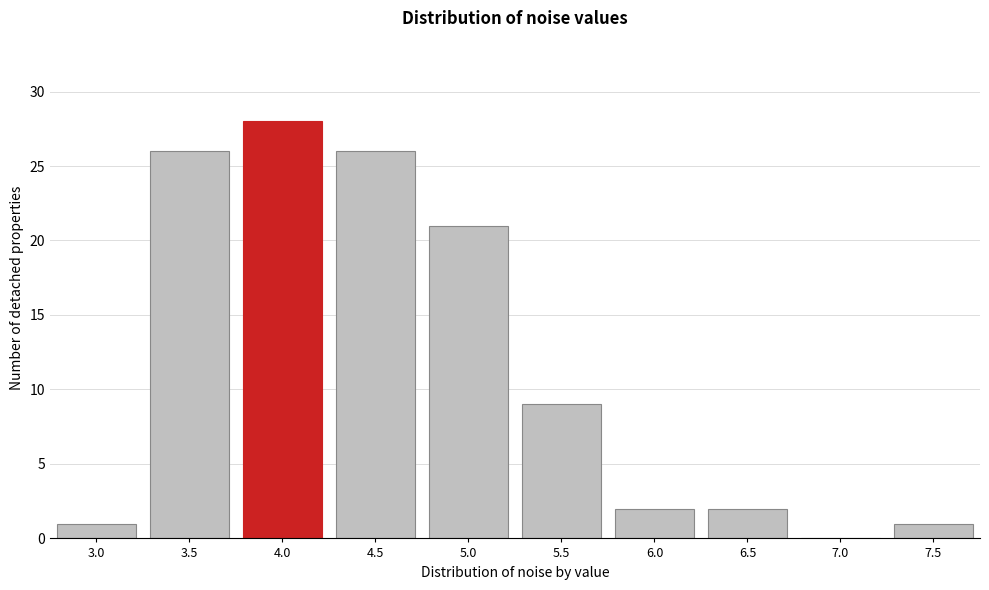

Reading right to left, list all the values displayed in this chart.

7.5=1	7.0=0	6.5=2	6.0=2	5.5=9	5.0=21	4.5=26	4.0=28	3.5=26	3.0=1